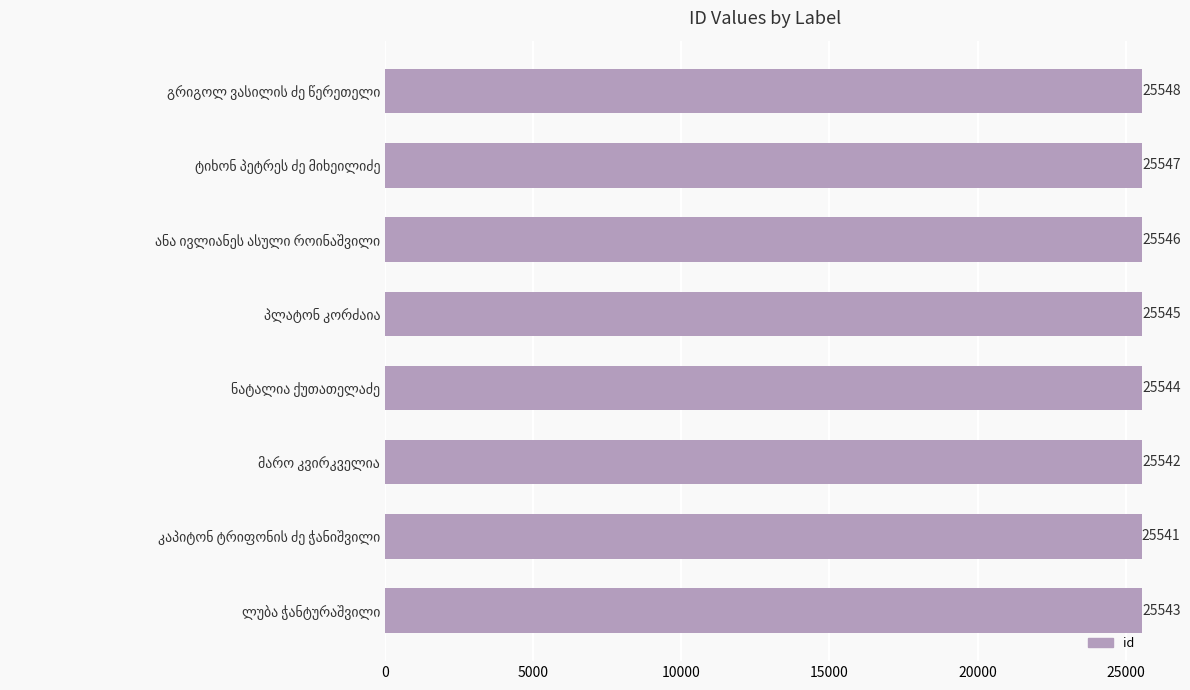

What is the maximum value shown in the chart?

25548